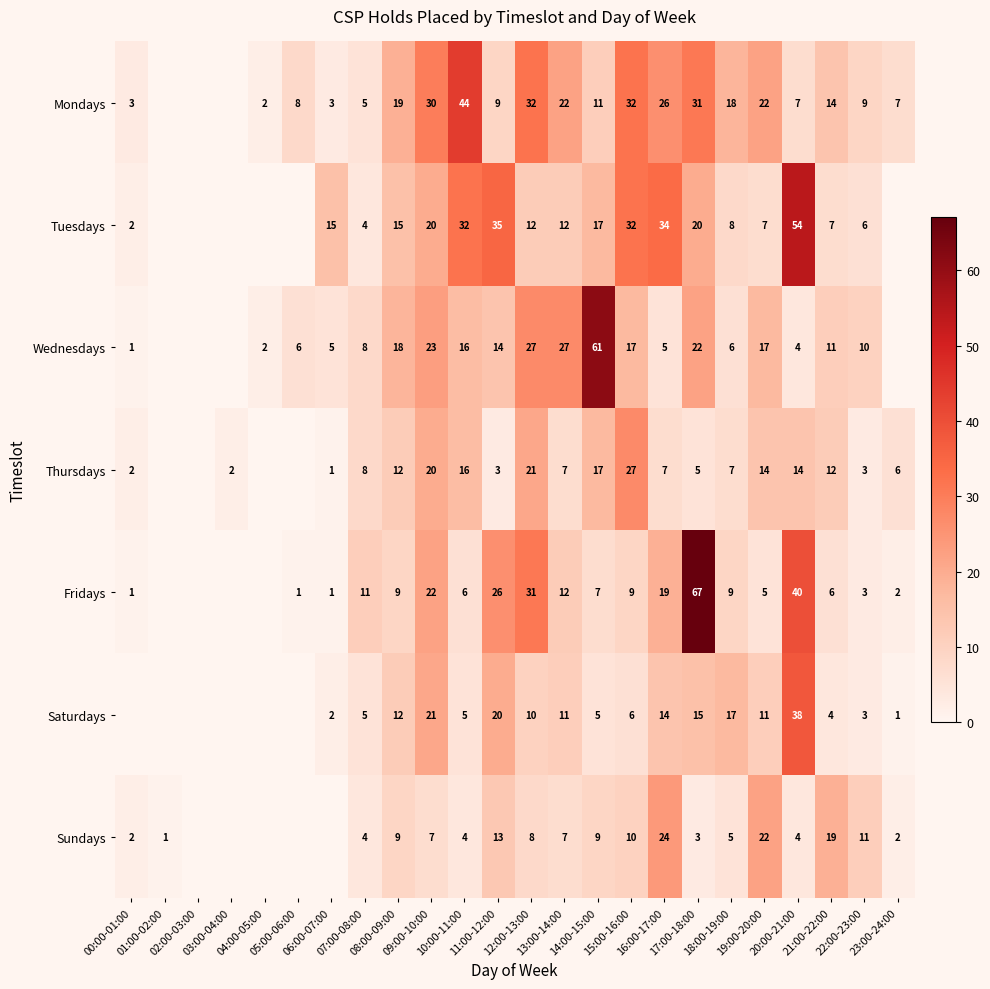

Which series changed the most between 20:00-21:00 and 22:00-23:00?

Tuesdays